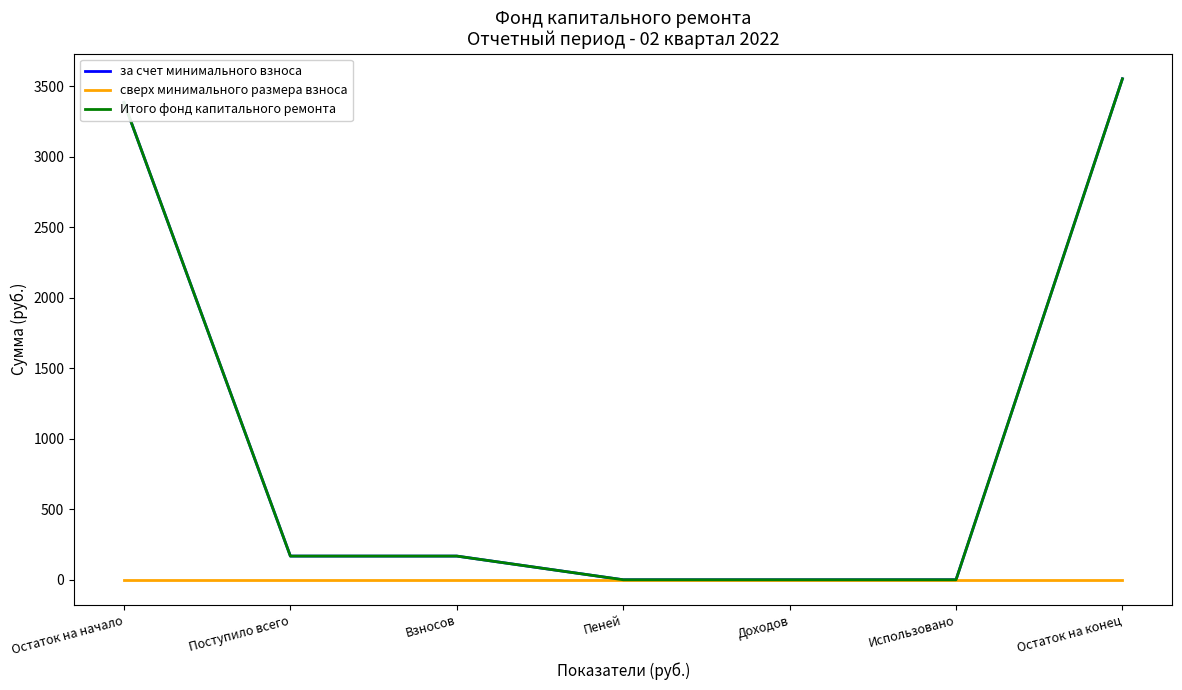

Does the chart display data point markers on the line(s)?

No